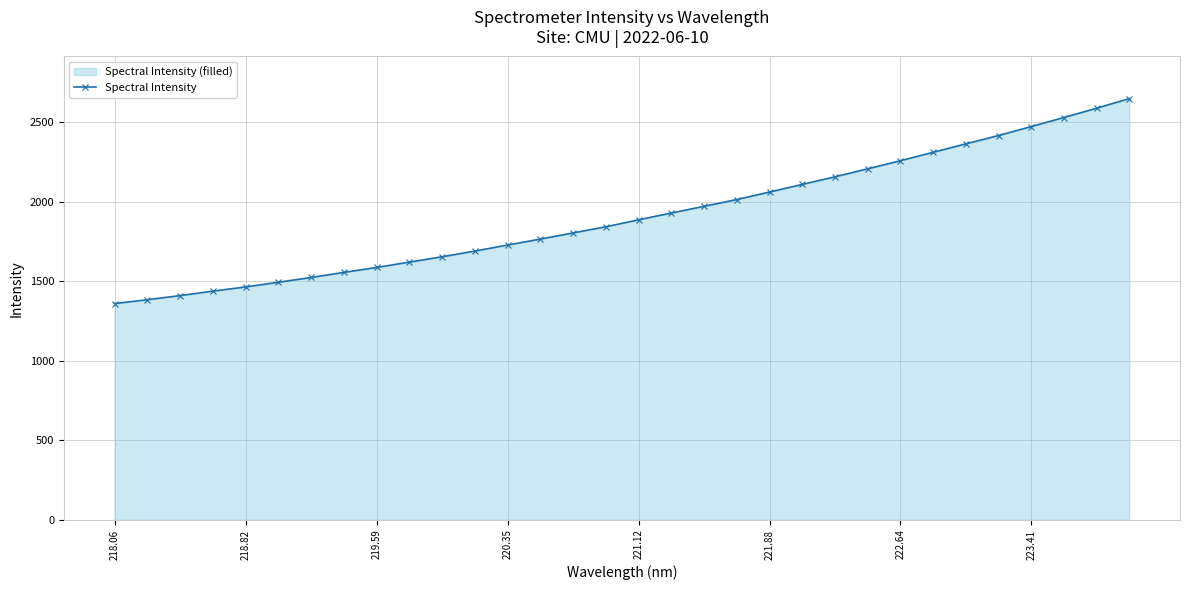

Where does the data first go above 1885?

221.12